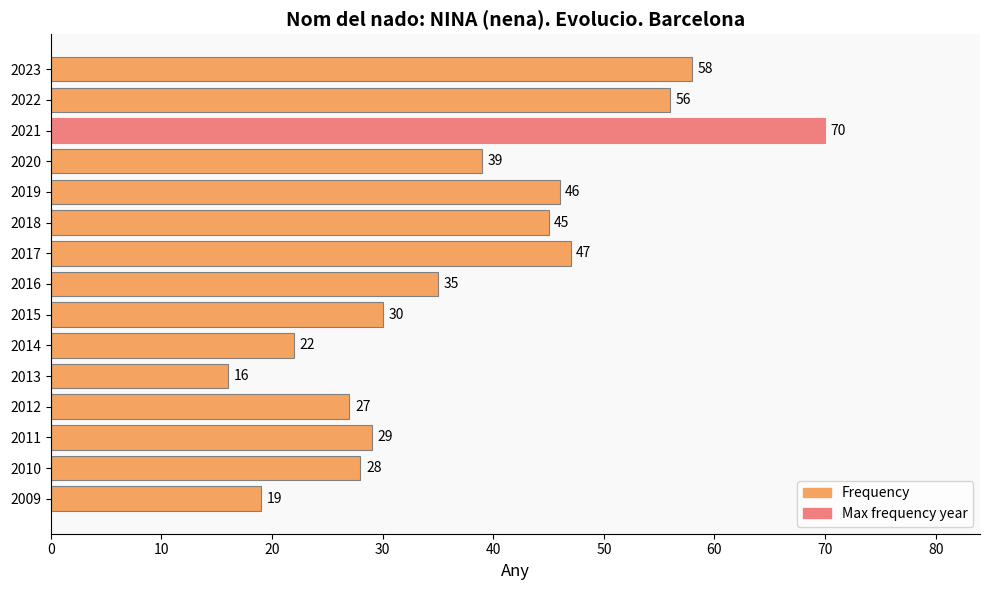

Rank the categories by value from highest to lowest.

2021, 2023, 2022, 2017, 2019, 2018, 2020, 2016, 2015, 2011, 2010, 2012, 2014, 2009, 2013